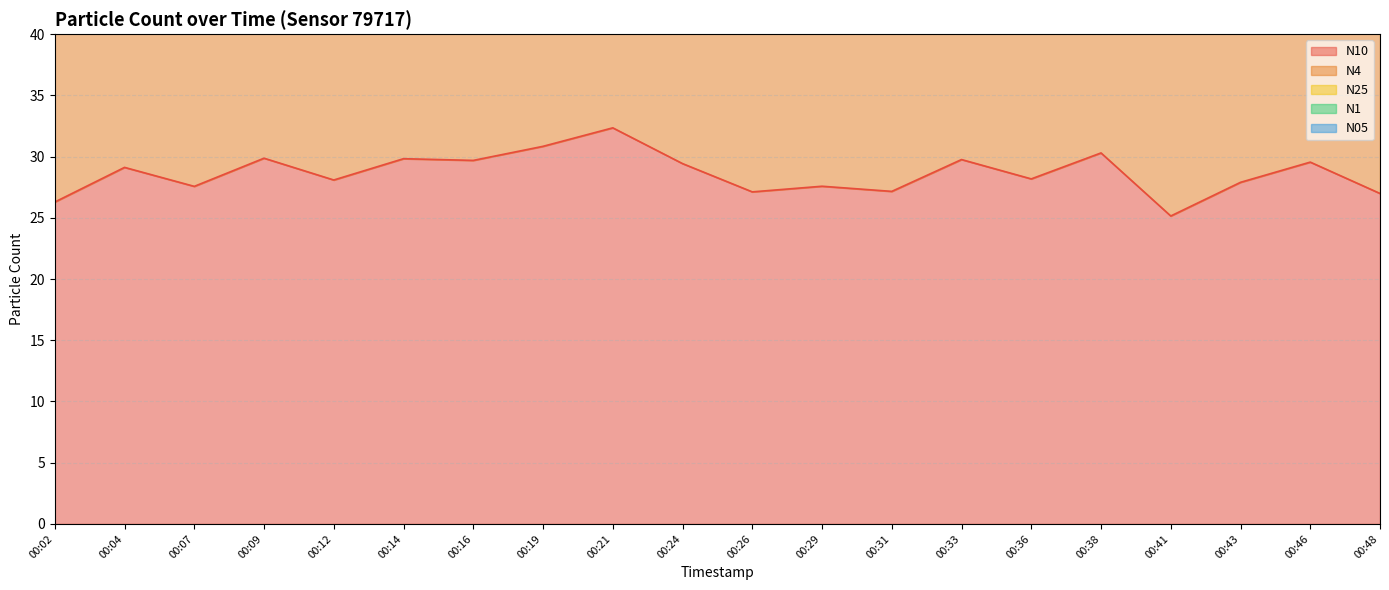

Is the value of N10 at 00:48 greater than the value of N25 at 00:14?

No